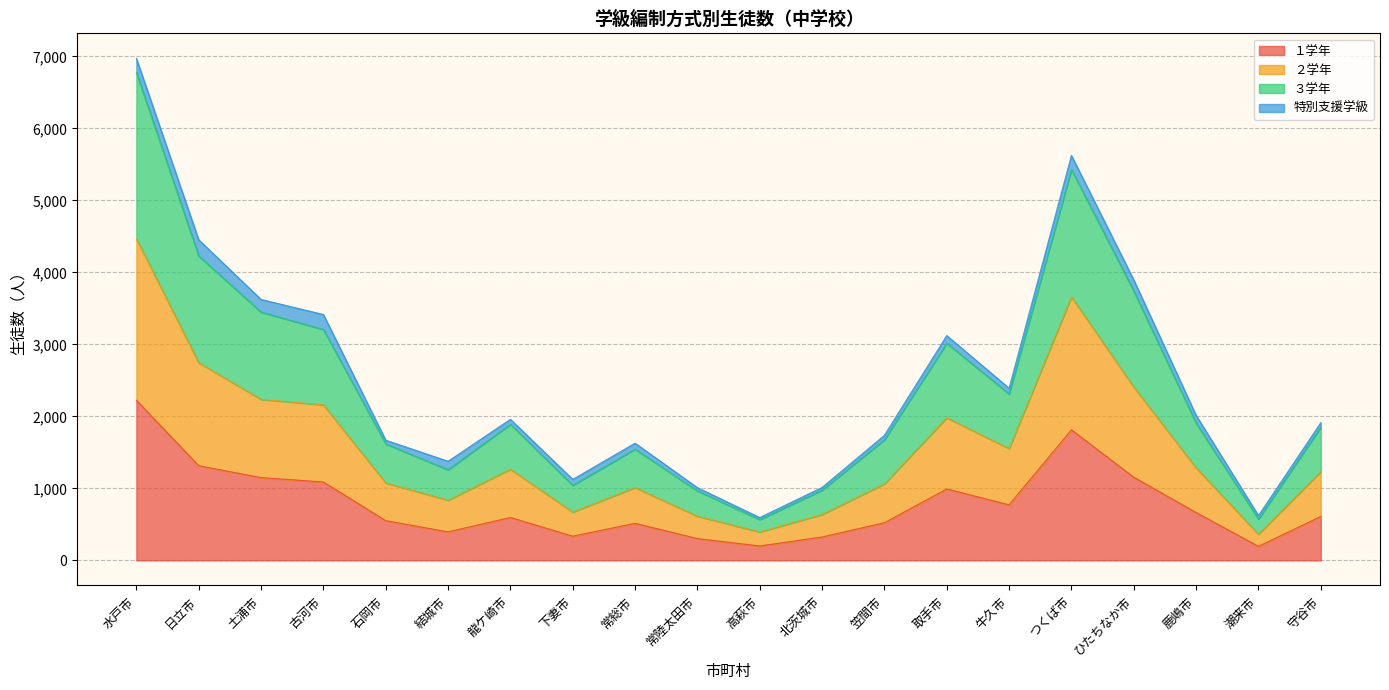

What is the approximate value of ２学年 at ひたちなか市?

2408